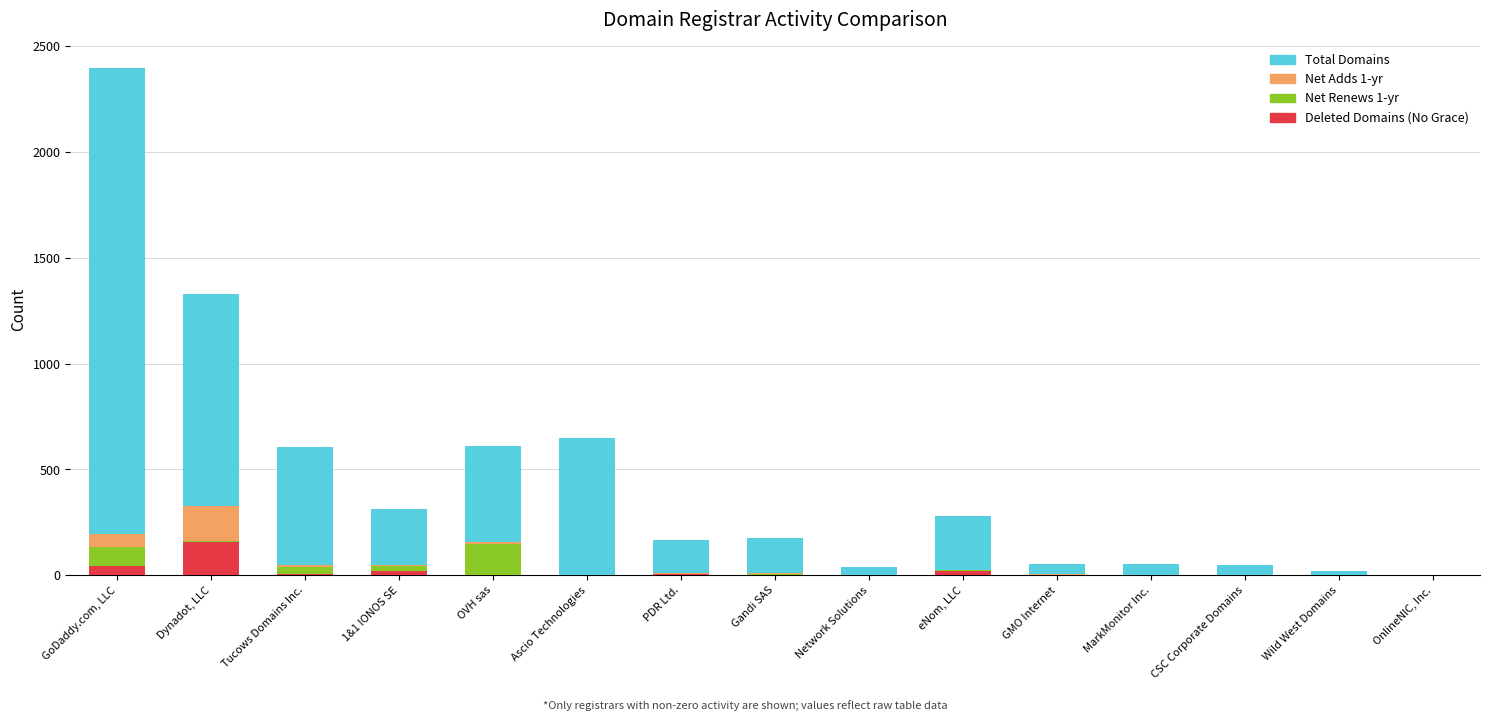

Count the number of categories in the chart.

15